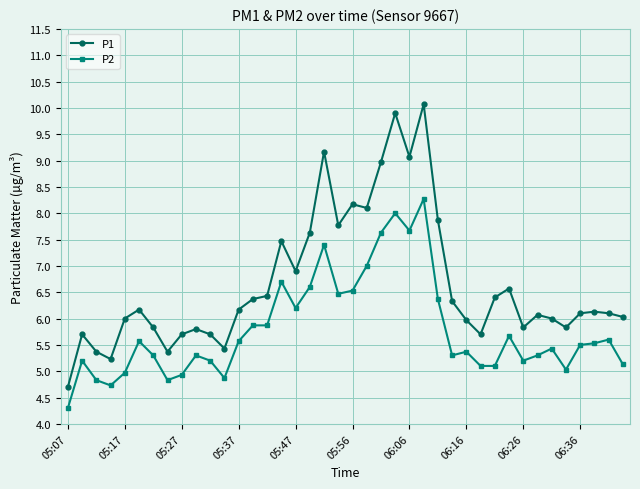

True or false: P2 and P1 intersect in this chart.

False